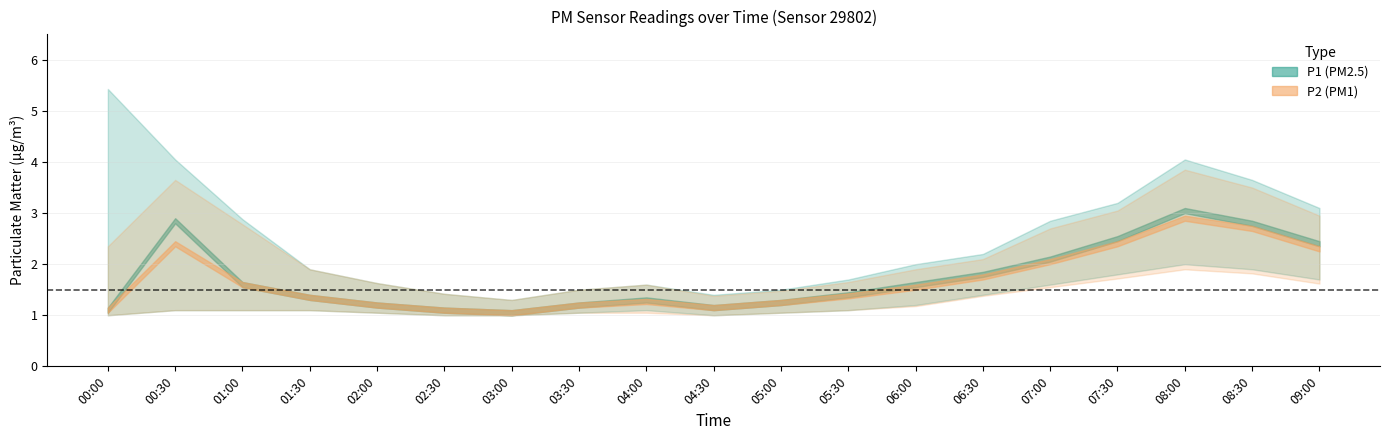

Which category has the highest value in the P1_lower series?

08:00